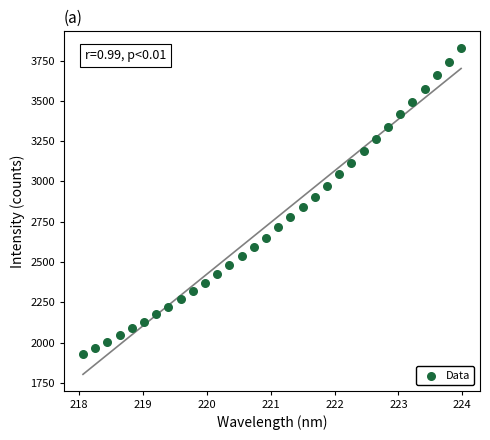

What is the range of X values (max minus min)?

5.9